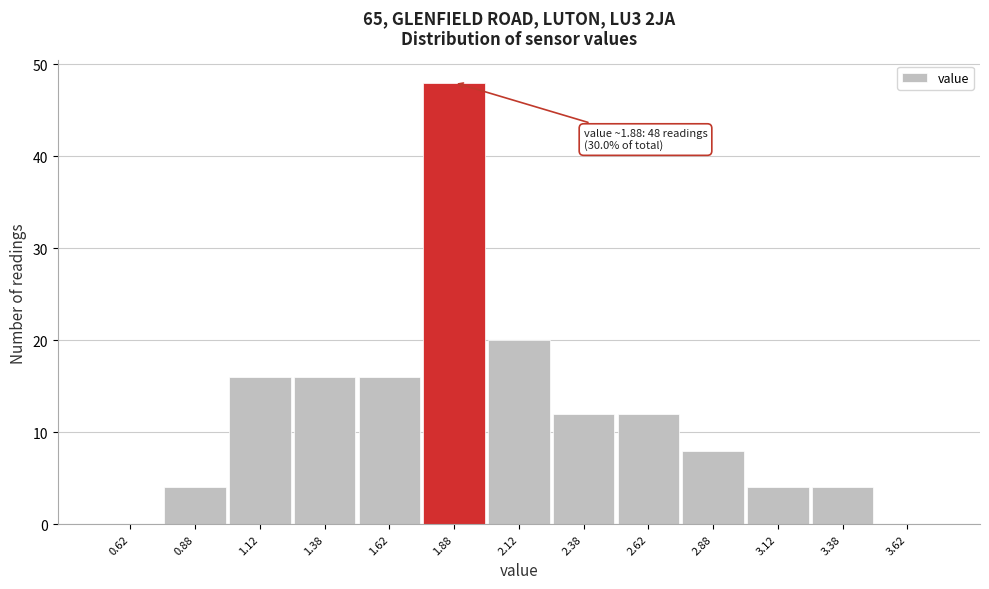

Over which range of the x-axis is the bar tallest?

1.75 to 2.00